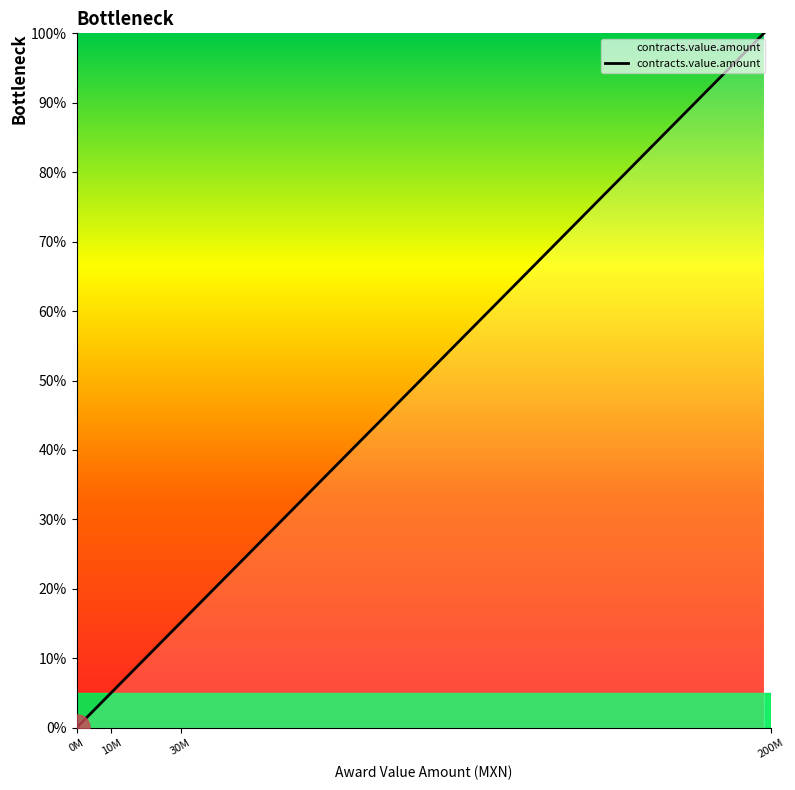

What is the greatest value displayed?

100.0